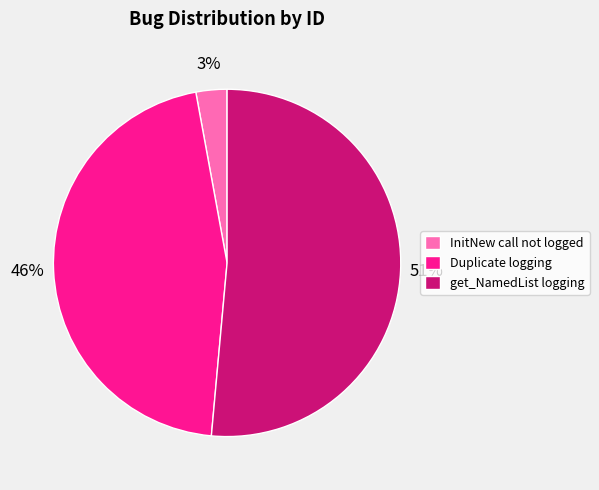

To the nearest percent, what is the combined percentage of InitNew call not logged and Duplicate logging?

49%